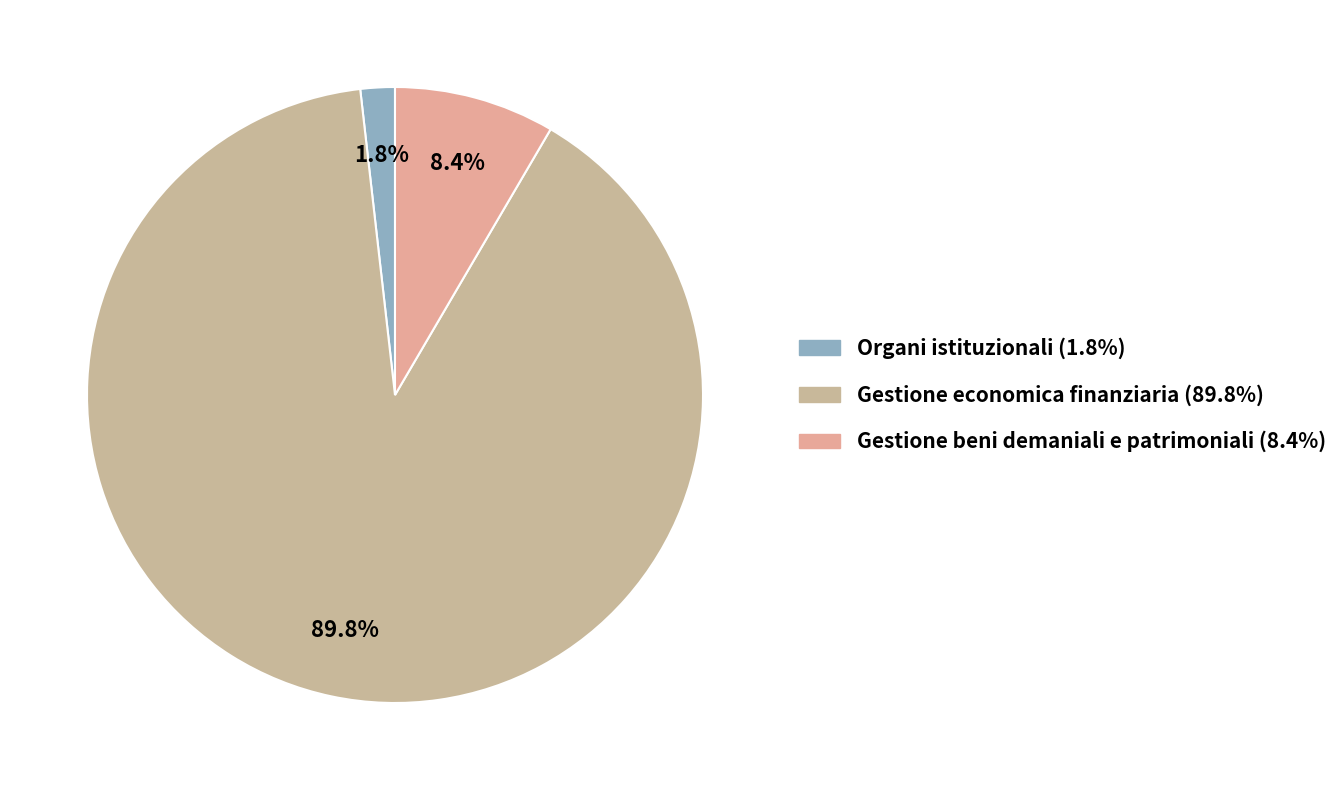

To the nearest percent, what is the average slice percentage?

33%